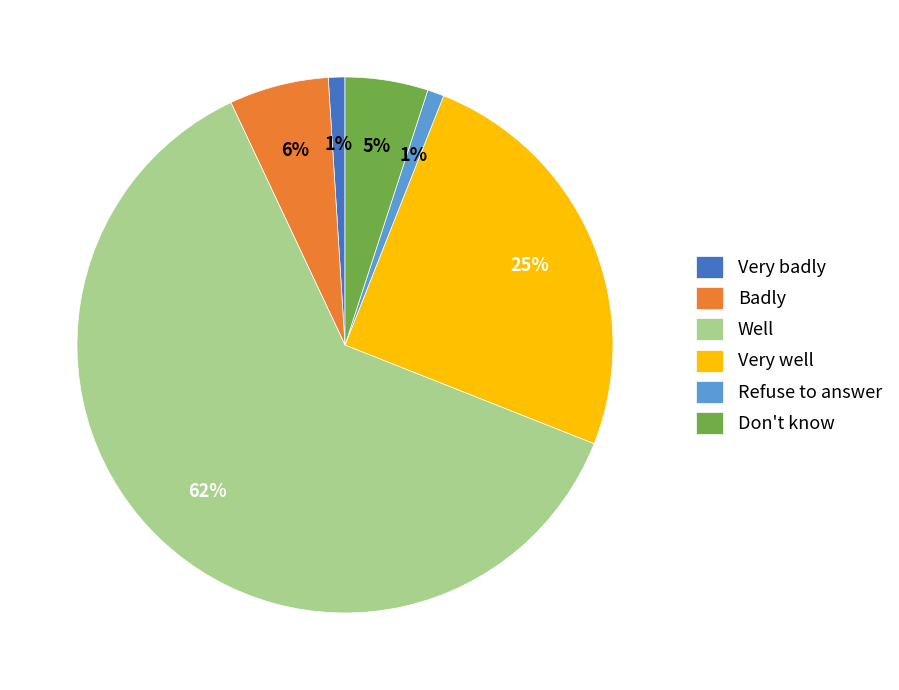

What percentage is the Very well slice, to the nearest percent?

25%